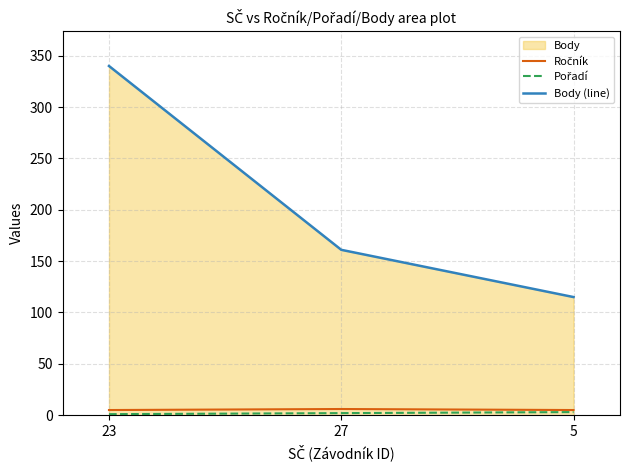

Between 27 and 23, which is larger?

27